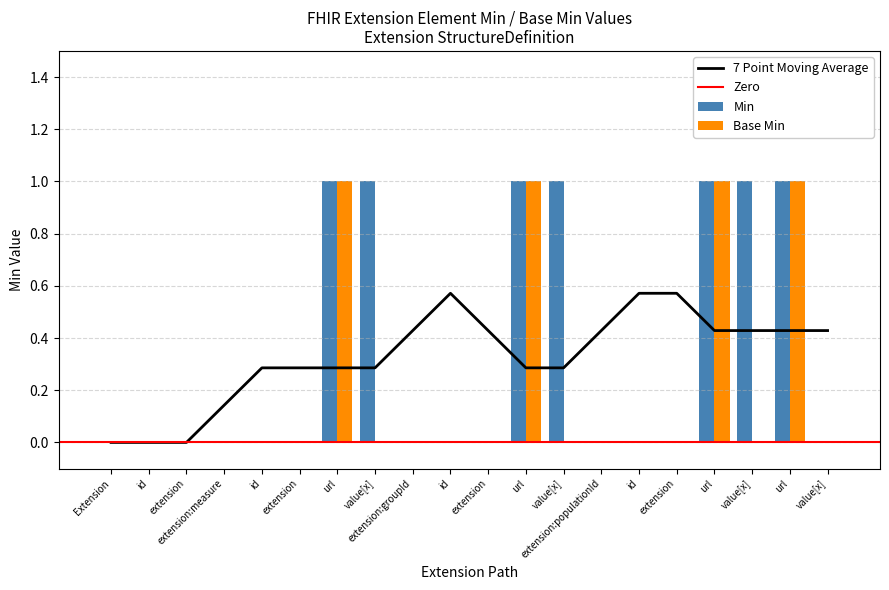

Reading left to right, what are all the values shown in this chart?

Min: 0	0	0	0	0	0	1	1	0	0	0	1	1	0	0	0	1	1	1	0
Base Min: 0	0	0	0	0	0	1	0	0	0	0	1	0	0	0	0	1	0	1	0